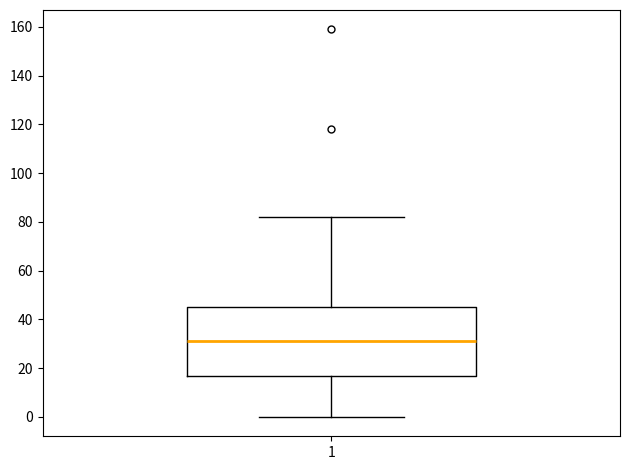

Transcribe this box plot: give where the median line is, the range the box spans, and where the two whiskers end, as read against the y-axis. The values are not printed on the chart, so give them approximately, as read against the axis.

median 32, box 16 to 46, whiskers 0 to 82